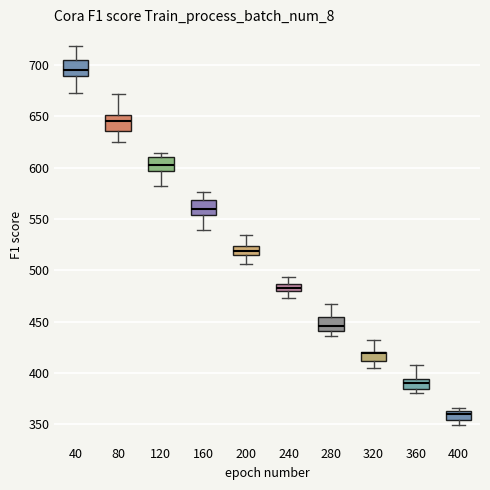

Which box has the lowest median line?

400